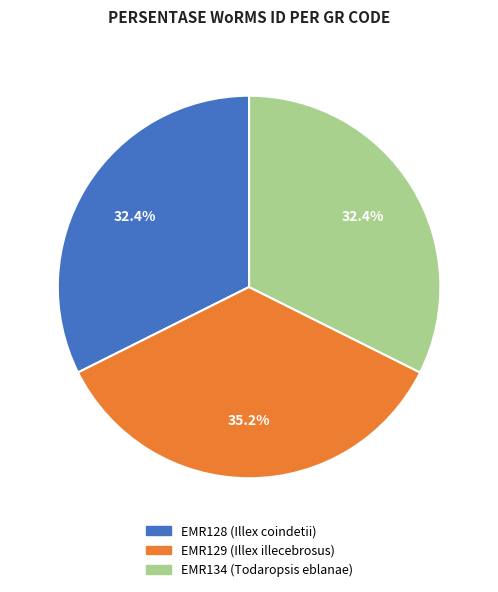

How many slices are in this pie chart?

3